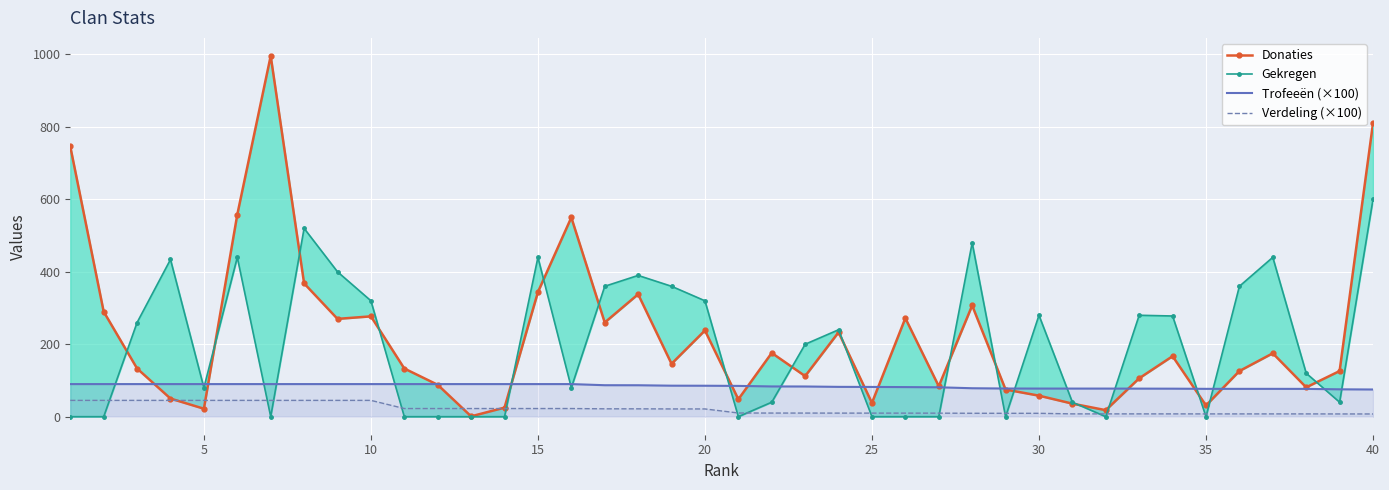

After their last crossing, which series has the higher values: Verdeling (×100) or Donaties?

Donaties